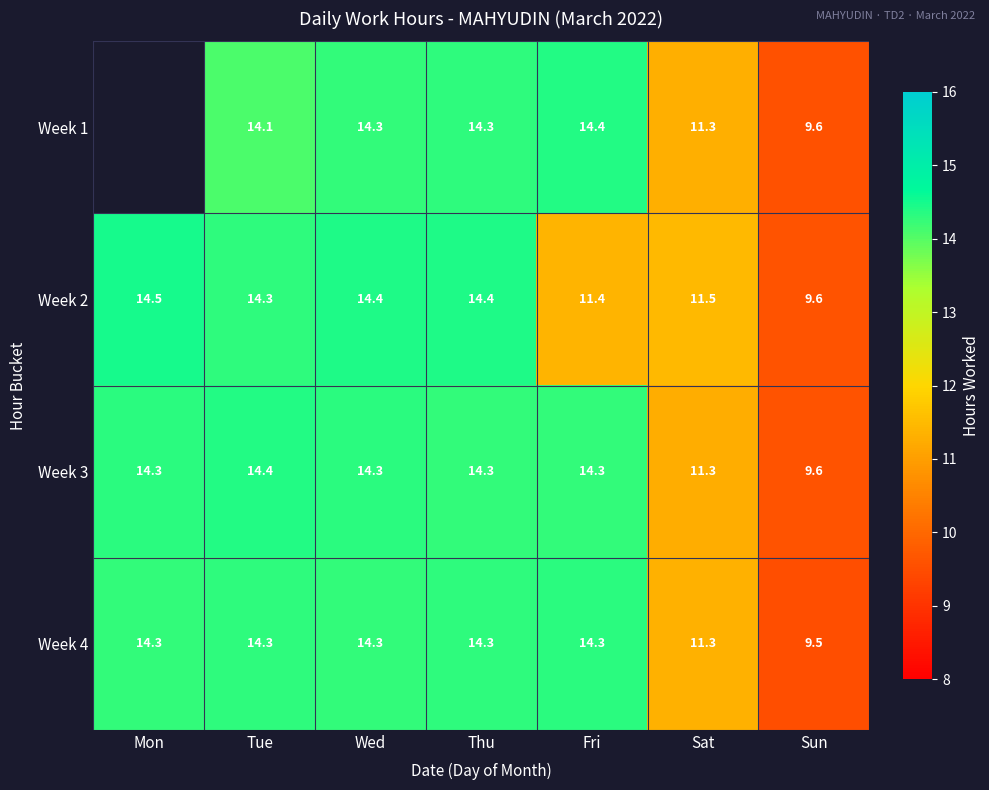

Where does the Week 4 series first go above 14?

Mon